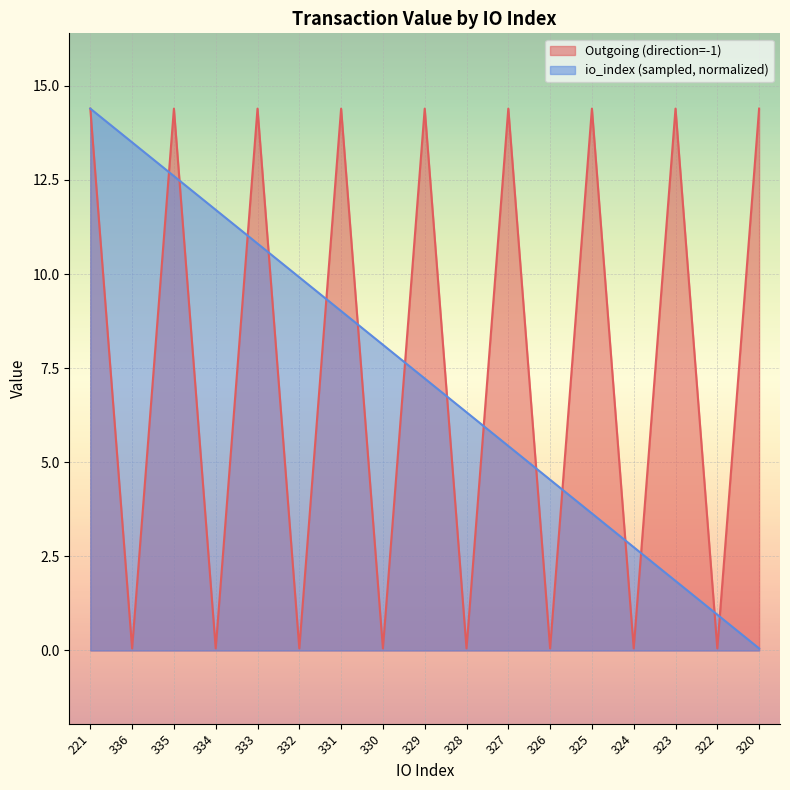

What is the sum of the Outgoing (direction=-1) values at 320 and 322?

14.5